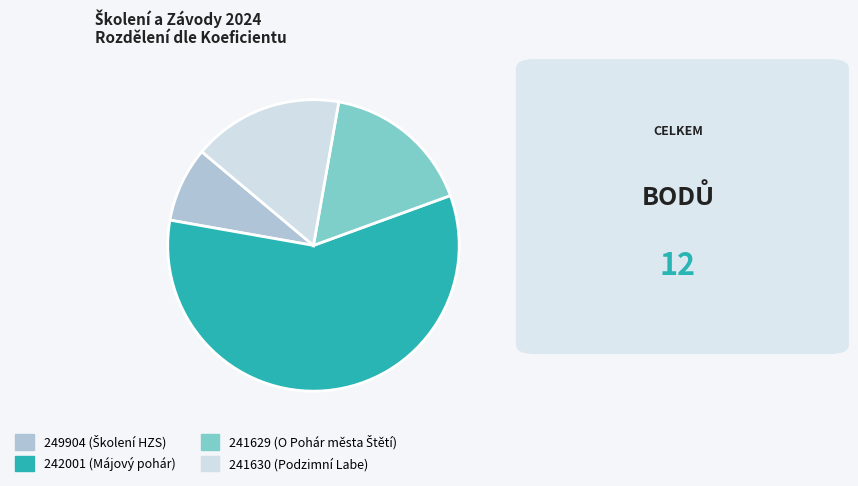

True or false: 242001 (Májový pohár) accounts for 58% of the total.

True